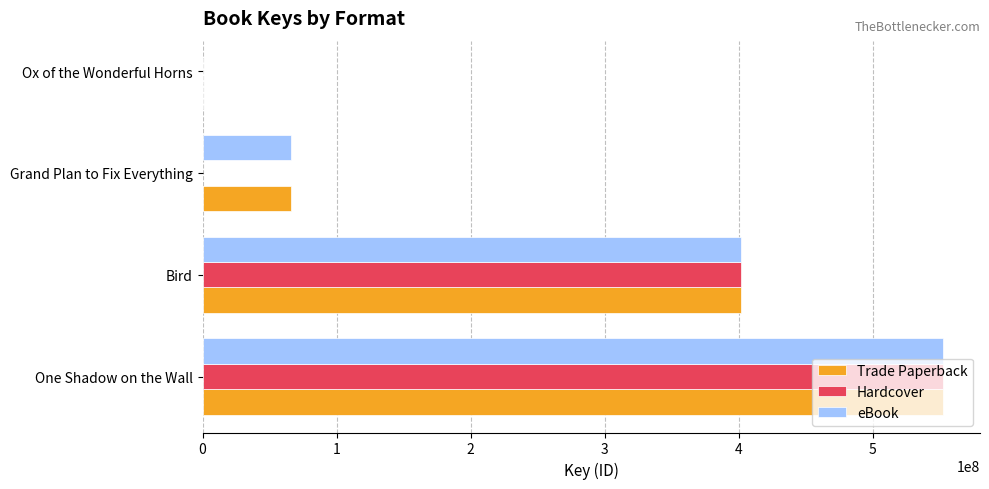

How many bars are there in each group?

3